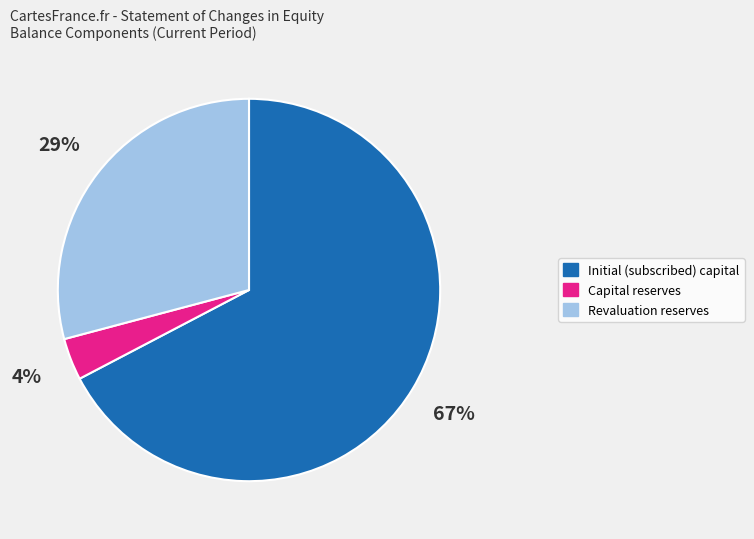

Which has a higher value, Capital reserves or Revaluation reserves?

Revaluation reserves